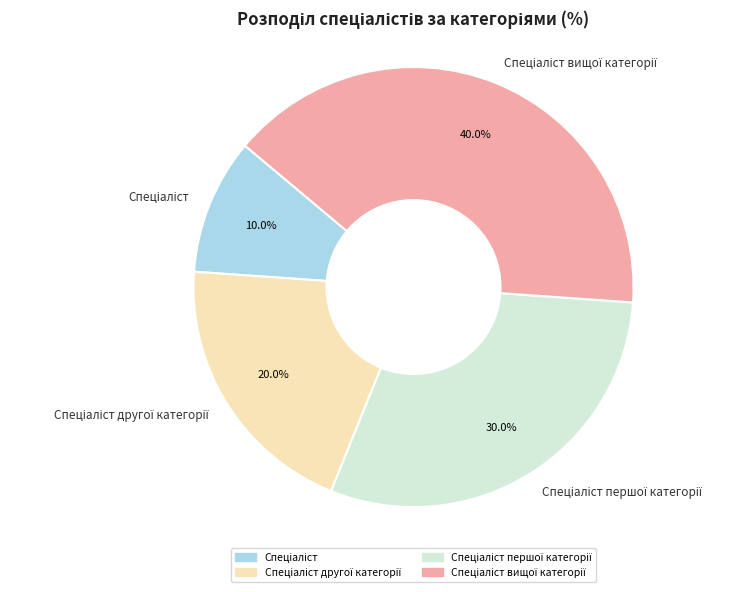

To the nearest percent, what is the average slice percentage?

25%